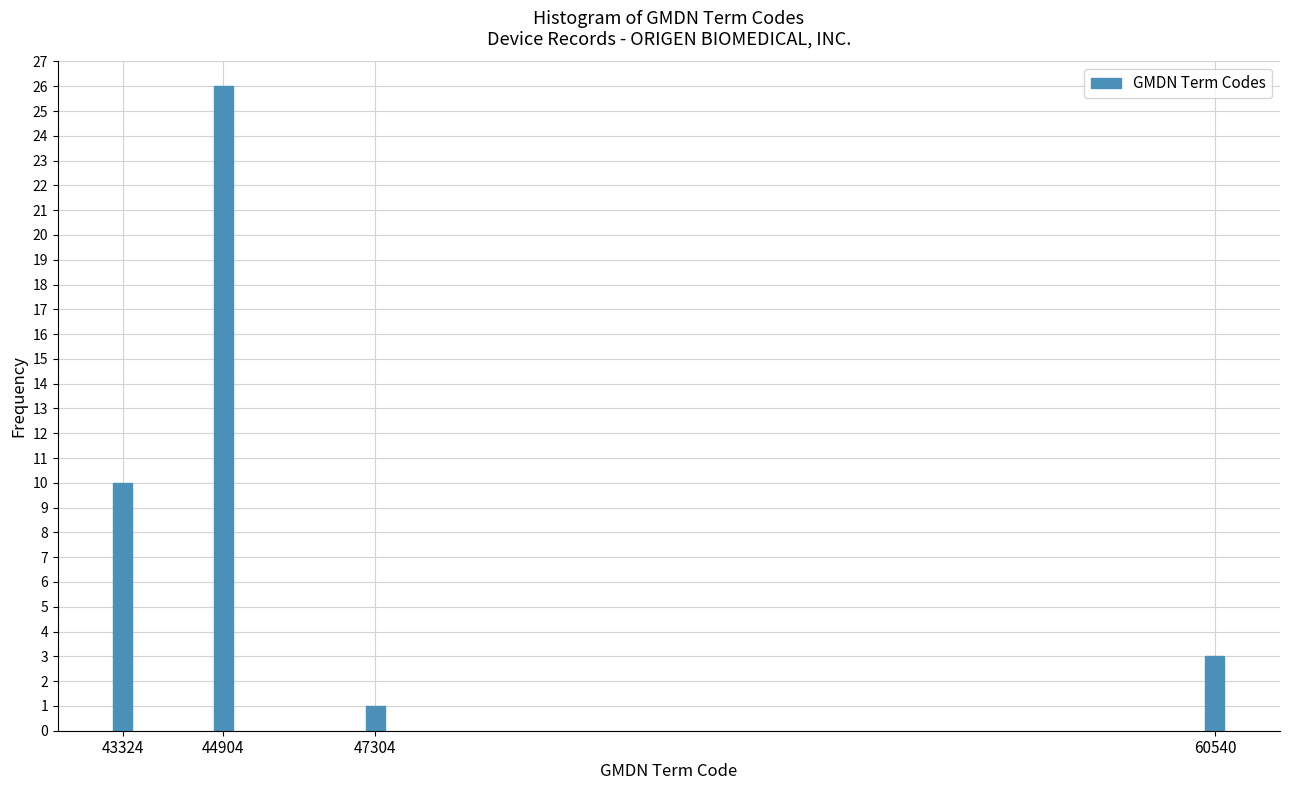

Reading left to right, transcribe all the data shown in this chart.

10	26	1	3